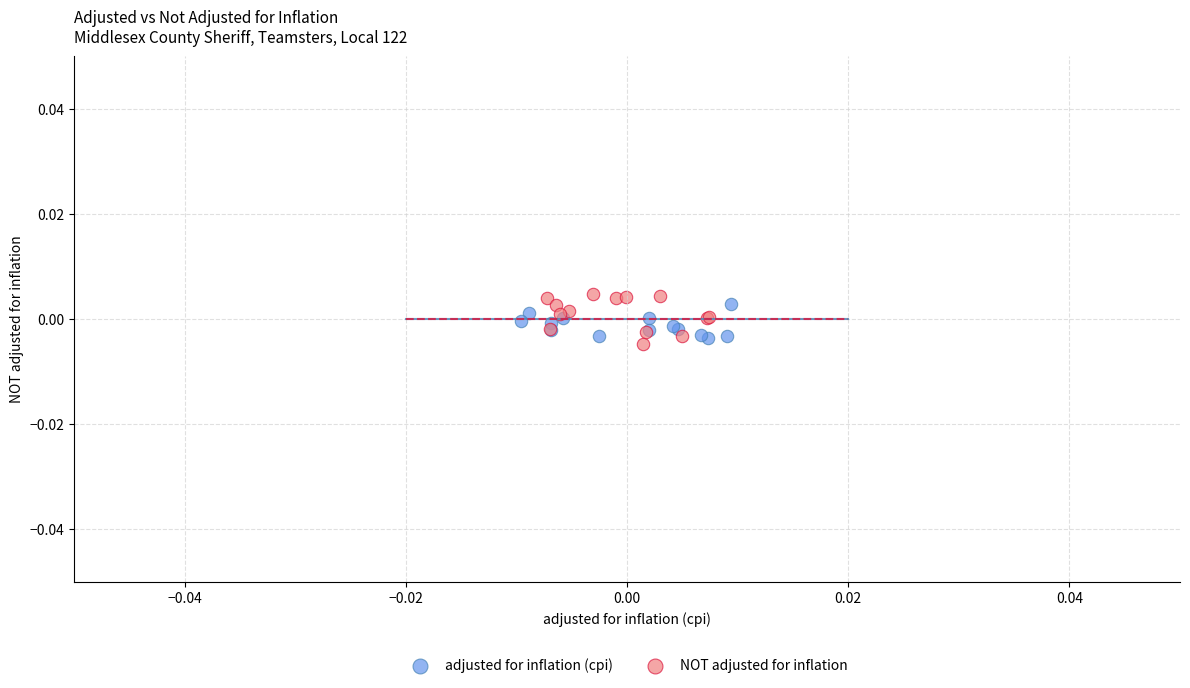

Which series reaches the maximum Y coordinate?

NOT adjusted for inflation